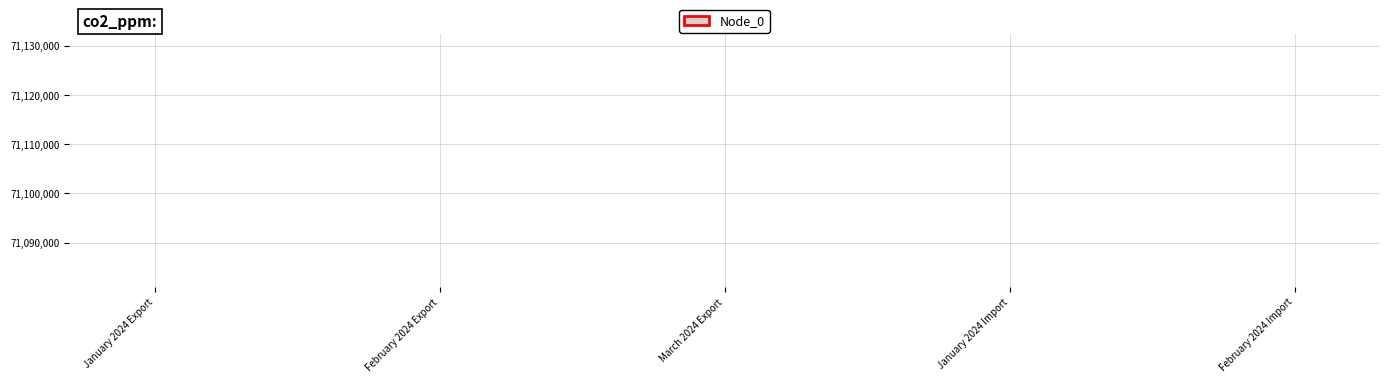

What position from the right is January 2024 Export?

5